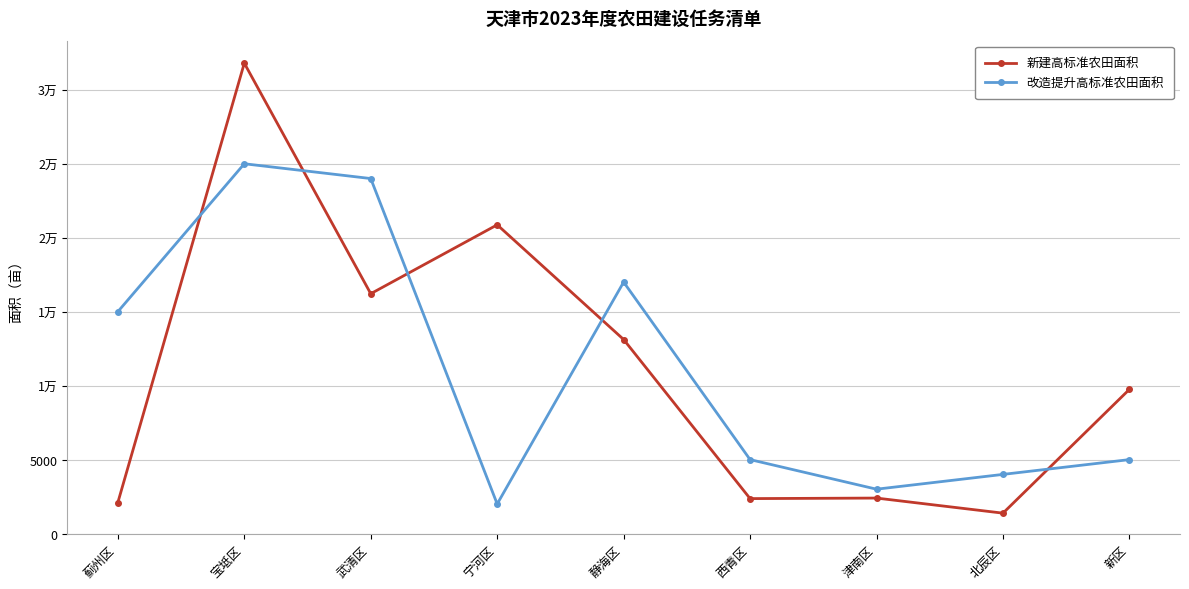

Which series changed the most between 武清区 and 新区?

改造提升高标准农田面积